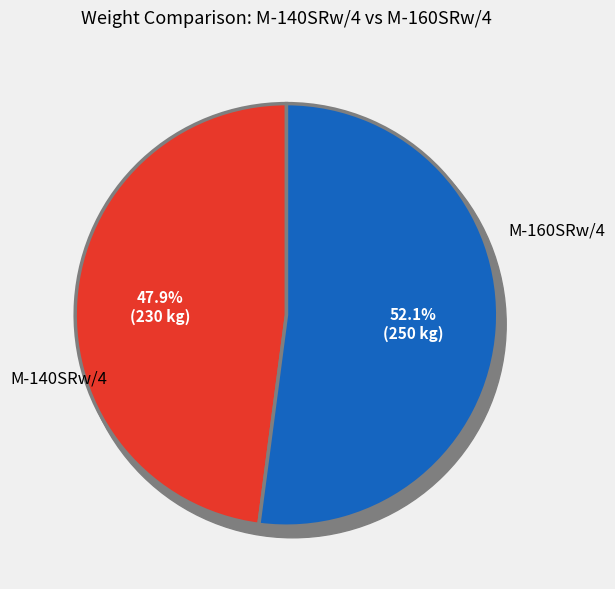

Count the number of slices in the pie.

2